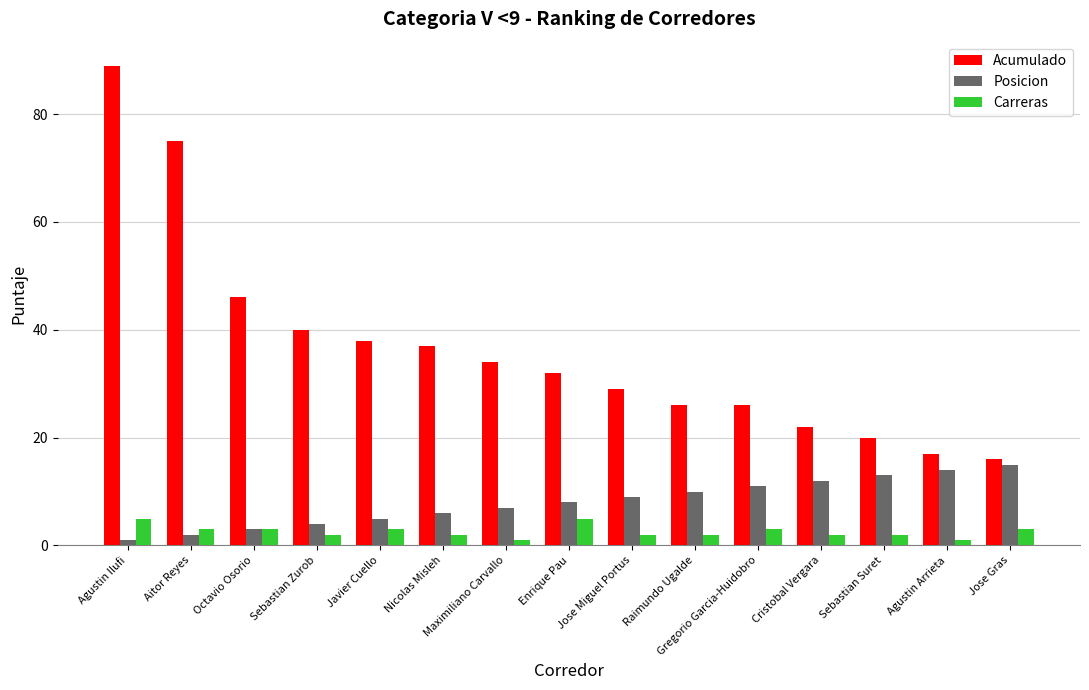

How many data points in Acumulado are less than 32?

7